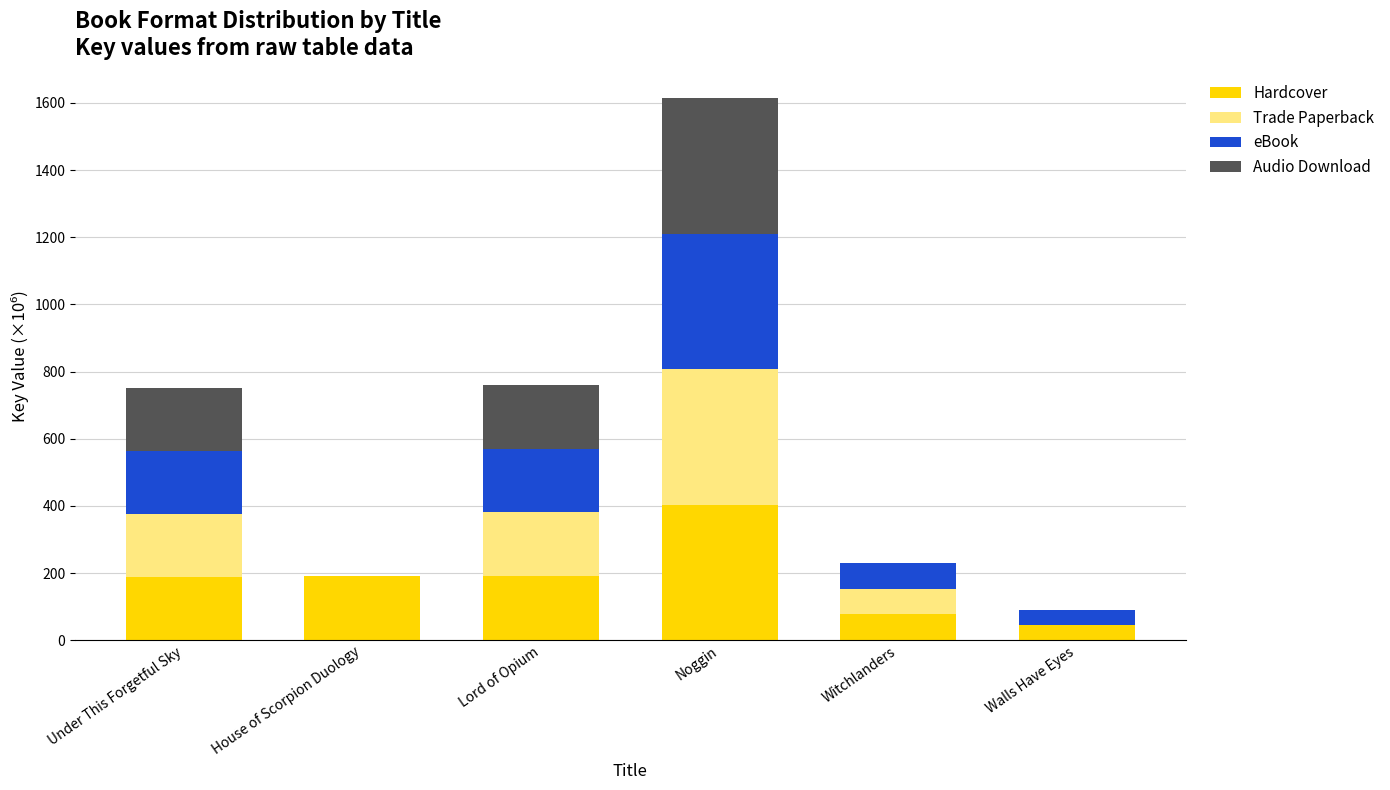

Does the chart contain stacked bars?

Yes